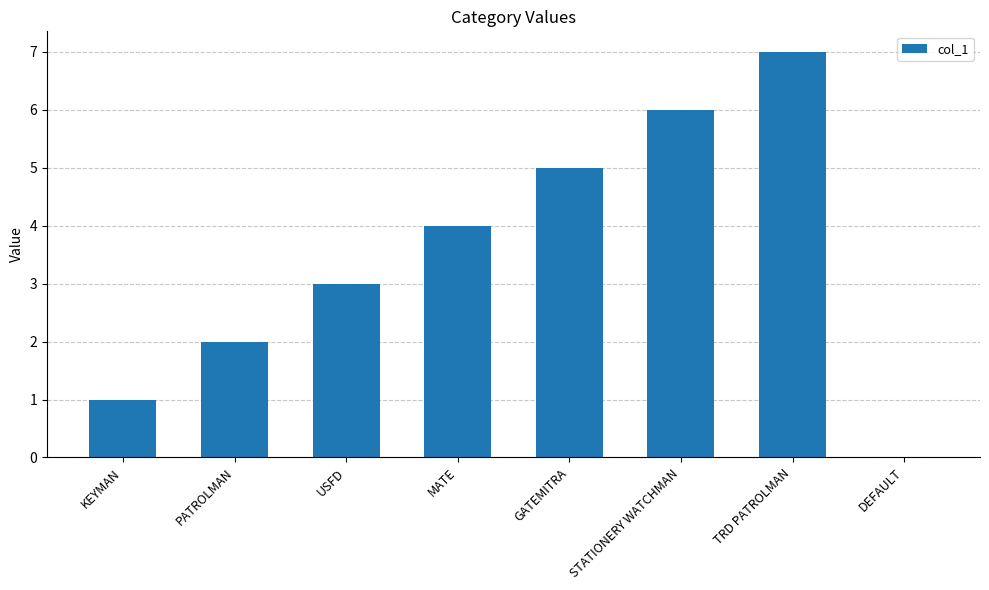

At which category does the chart reach its peak across all series?

TRD PATROLMAN